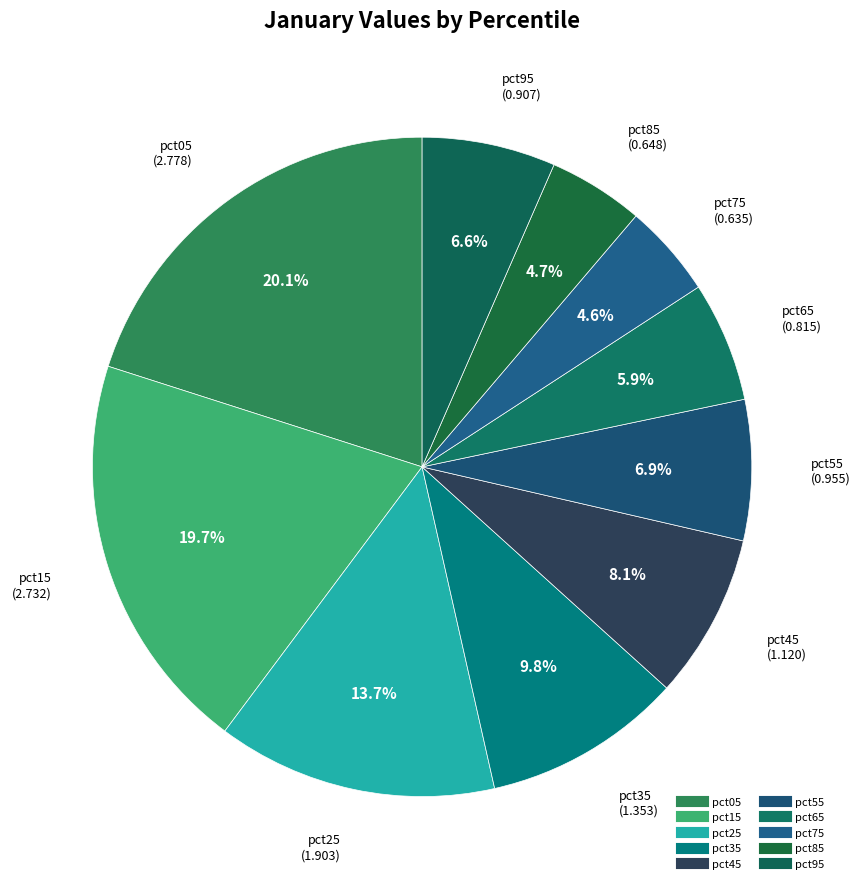

Combined, what portion of the pie is pct25 and pct15?

33.5%